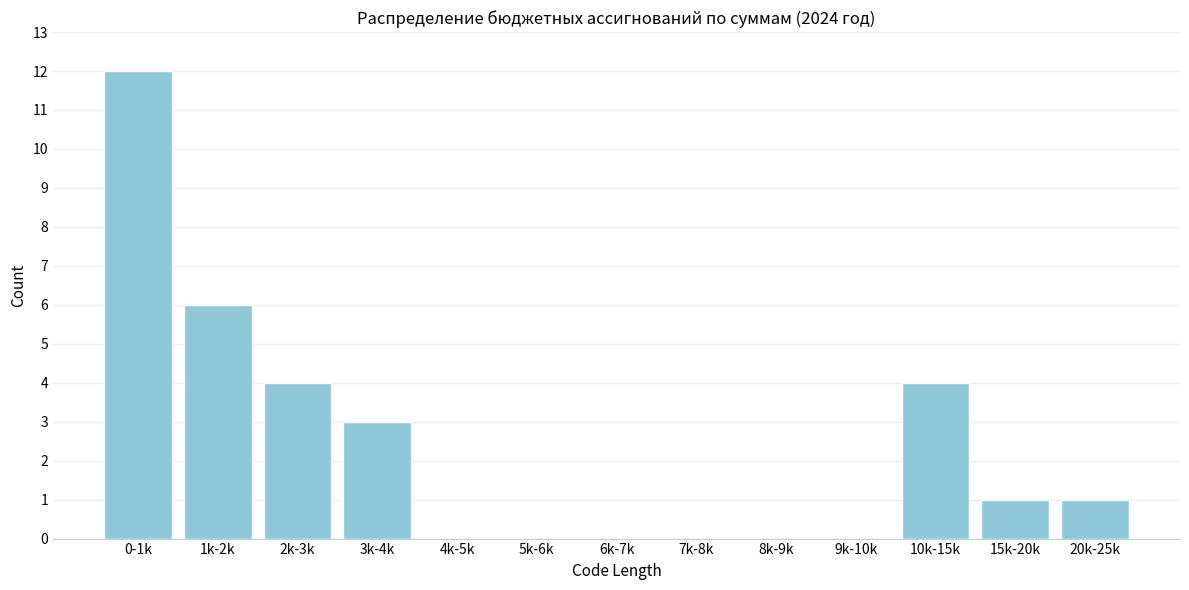

Reading right to left, what are all the values shown in this chart?

20k-25k=1	15k-20k=1	10k-15k=4	9k-10k=0	8k-9k=0	7k-8k=0	6k-7k=0	5k-6k=0	4k-5k=0	3k-4k=3	2k-3k=4	1k-2k=6	0-1k=12